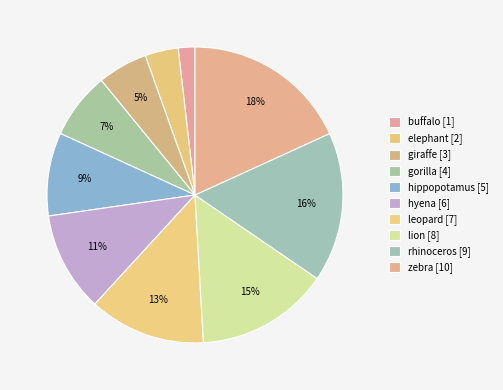

Is it true that leopard is 1% of the pie?

False